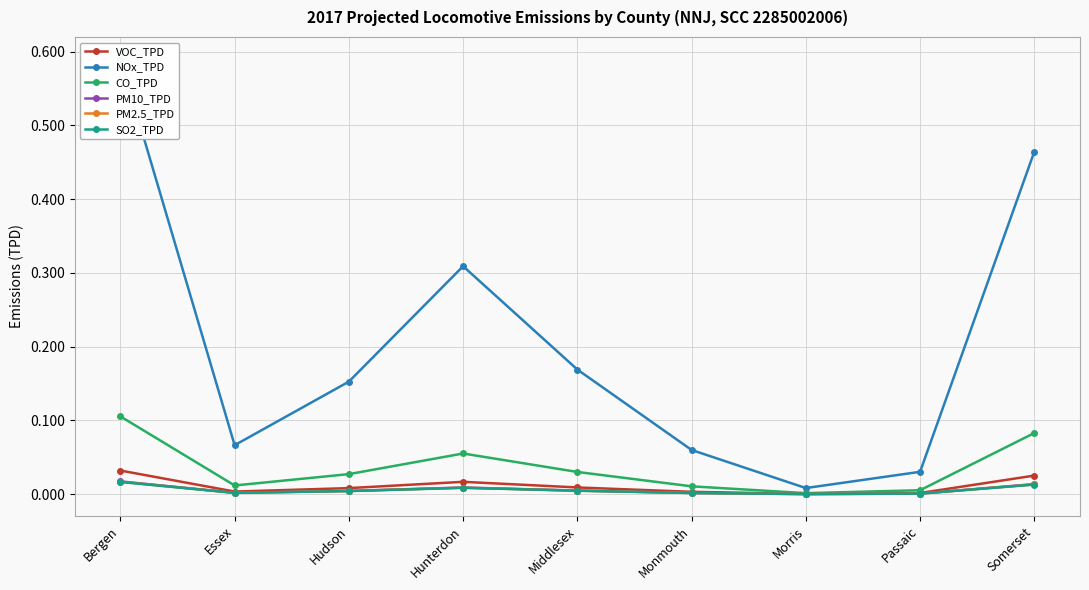

At which category does the chart reach its peak across all series?

Bergen